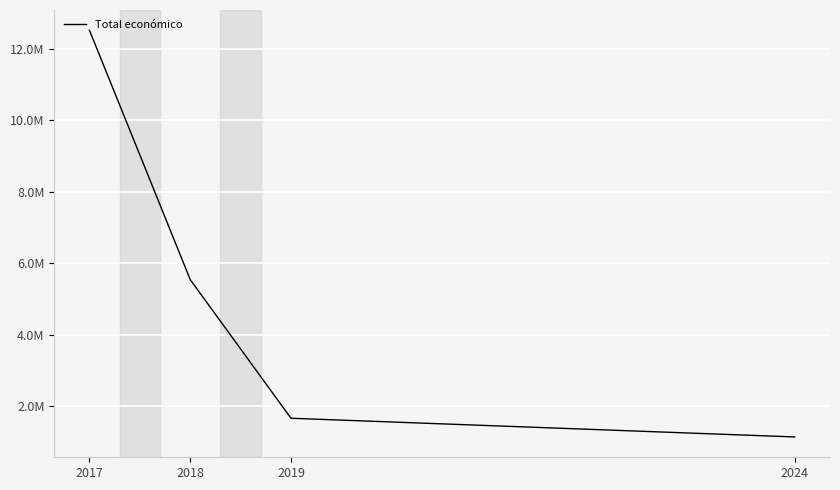

Does the chart have visible grid lines?

Yes